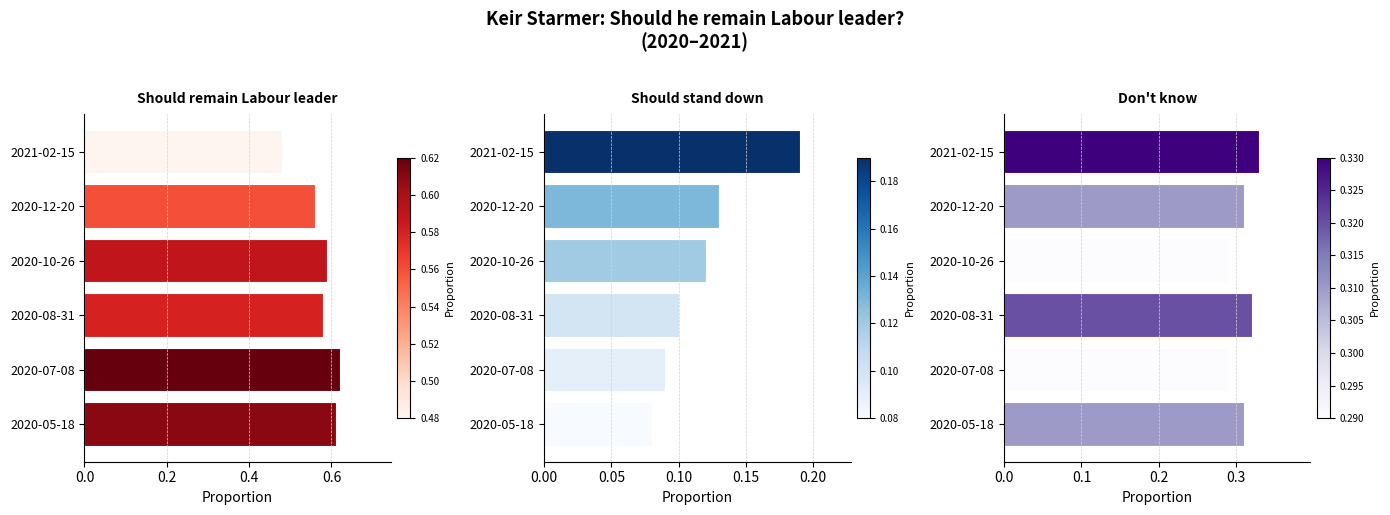

The value of Should stand down at 2021-02-15 is 0.2. True or false?

True